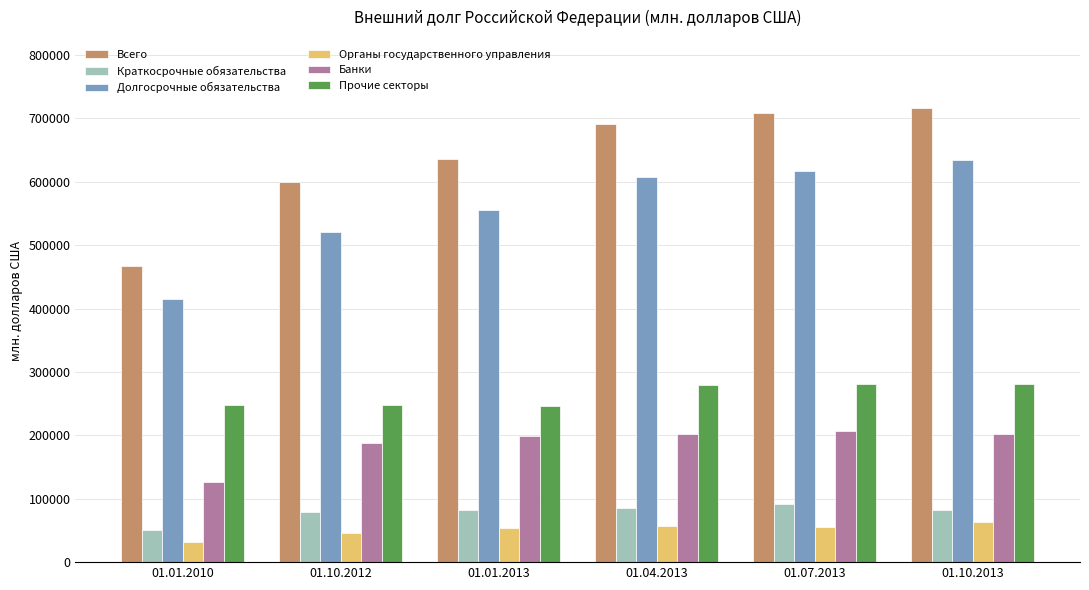

Is the value of Органы государственного управления at 01.10.2013 greater than the value of Всего at 01.04.2013?

No